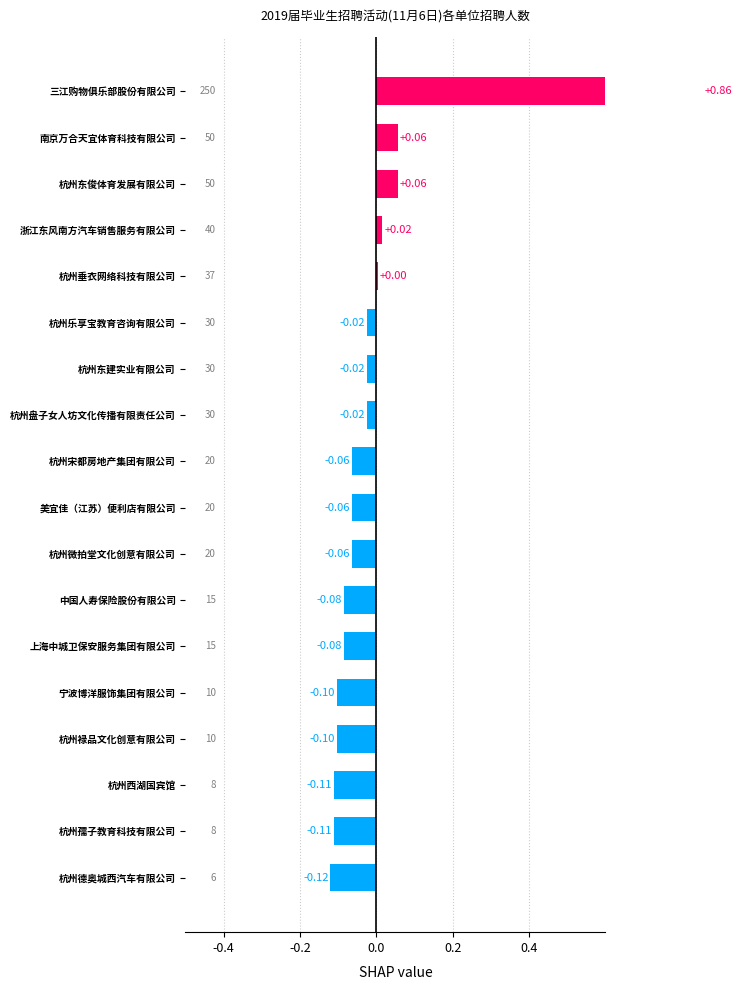

Where does the data first go above 0?

杭州垂衣网络科技有限公司